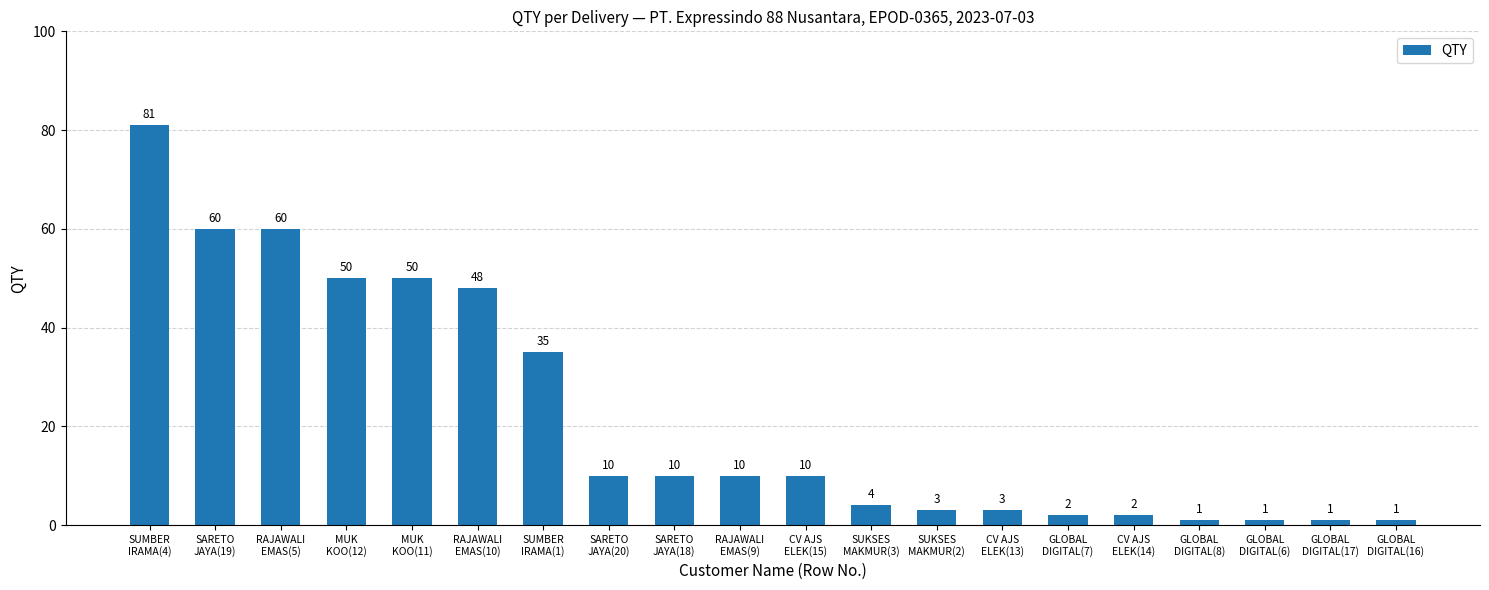

What is the maximum value shown in the chart?

81